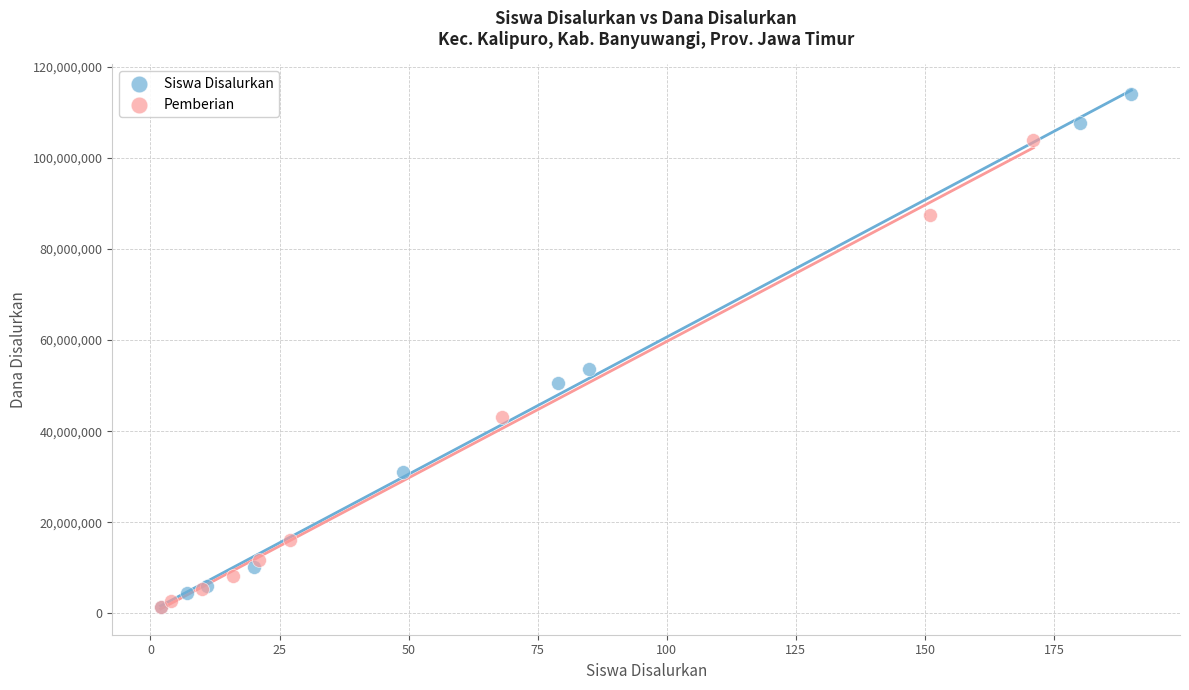

Which series reaches the maximum Y coordinate?

Siswa Disalurkan